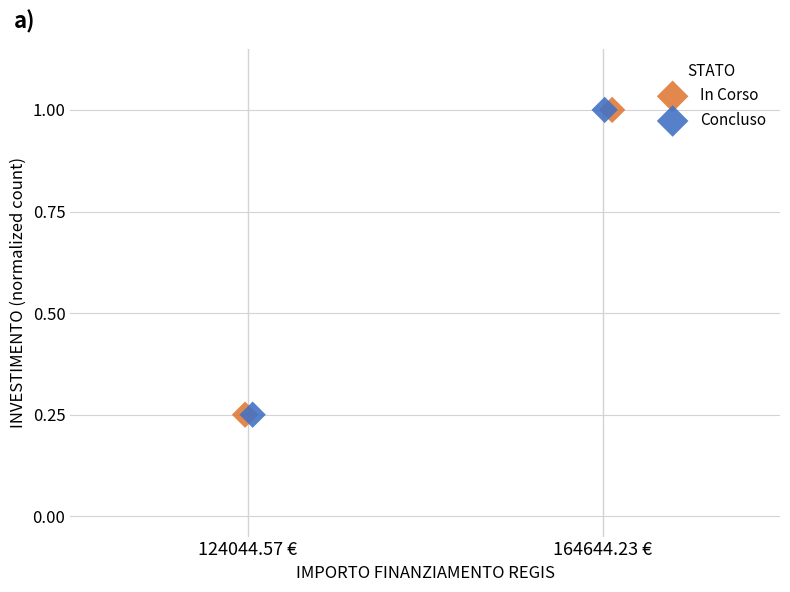

What are all the series names shown in the legend?

In Corso, Concluso